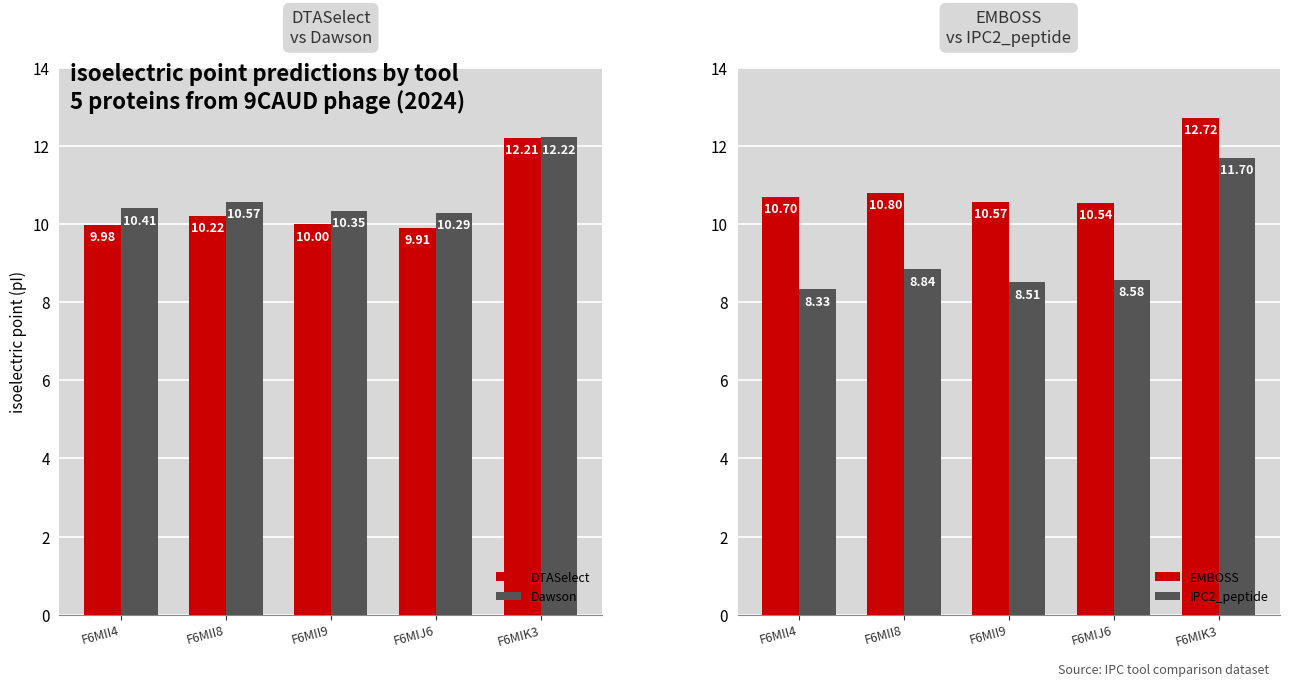

What is the sum of all EMBOSS values?

55.3